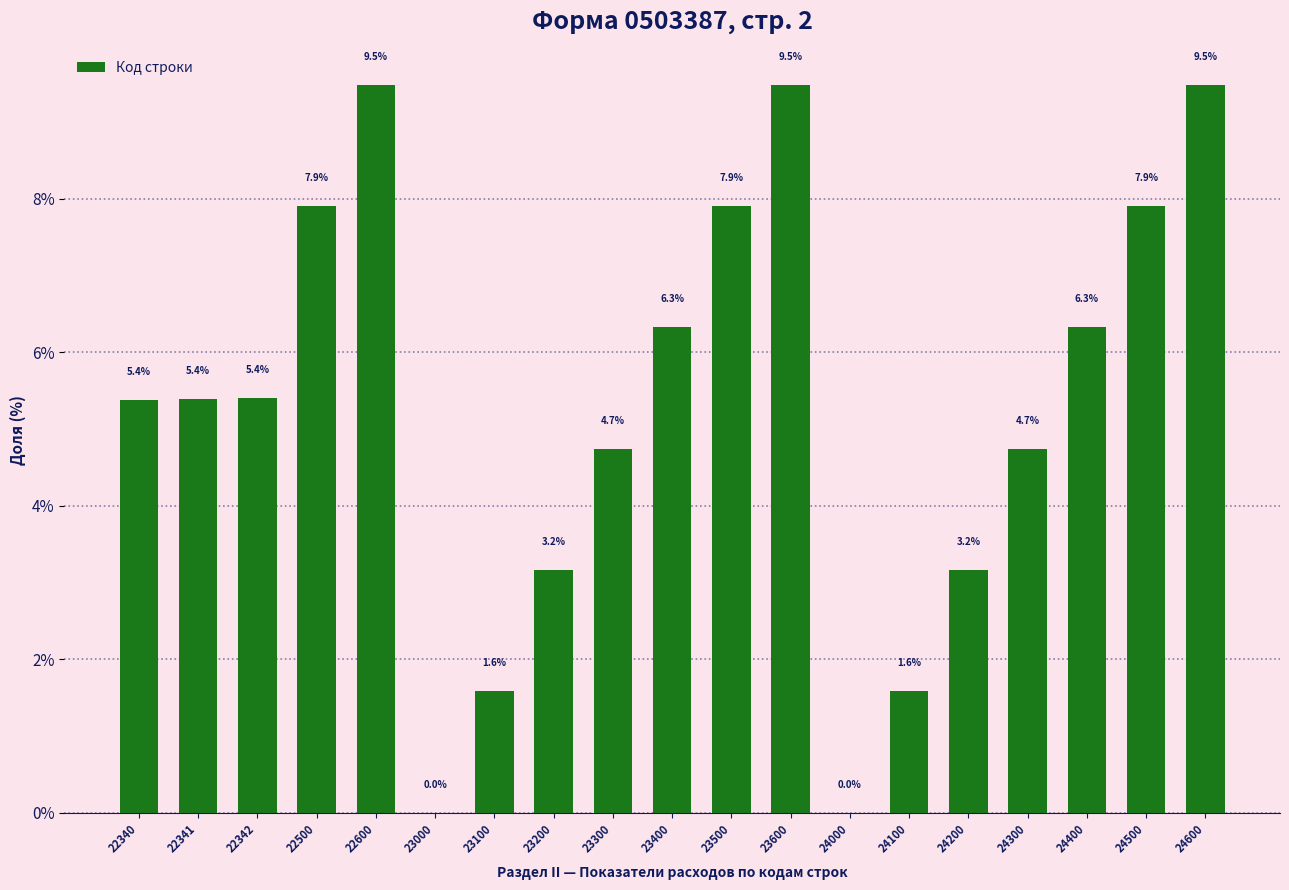

Is it true that the value at 23300 is 4.7?

True